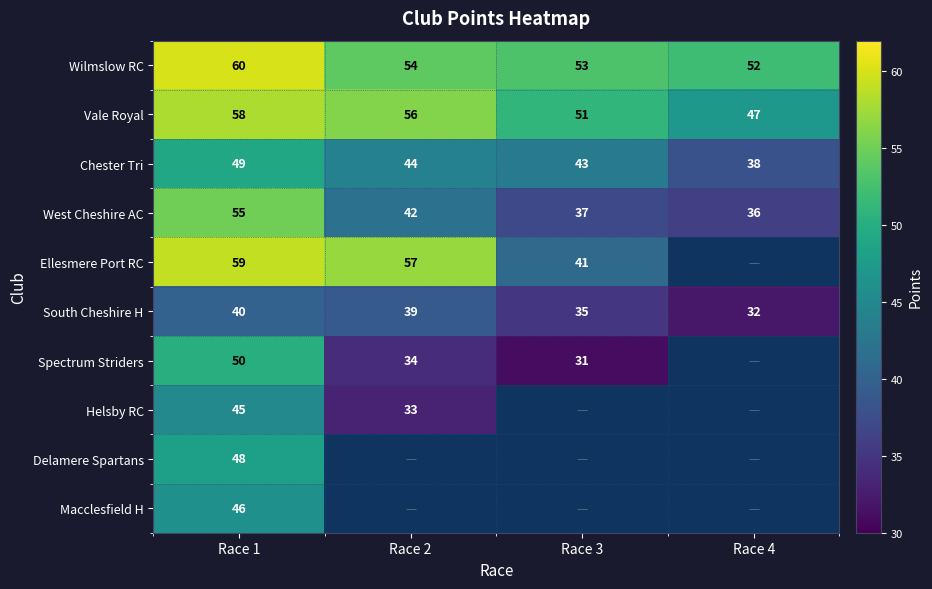

Is it true that Helsby RC equals 45 at Race 1?

True